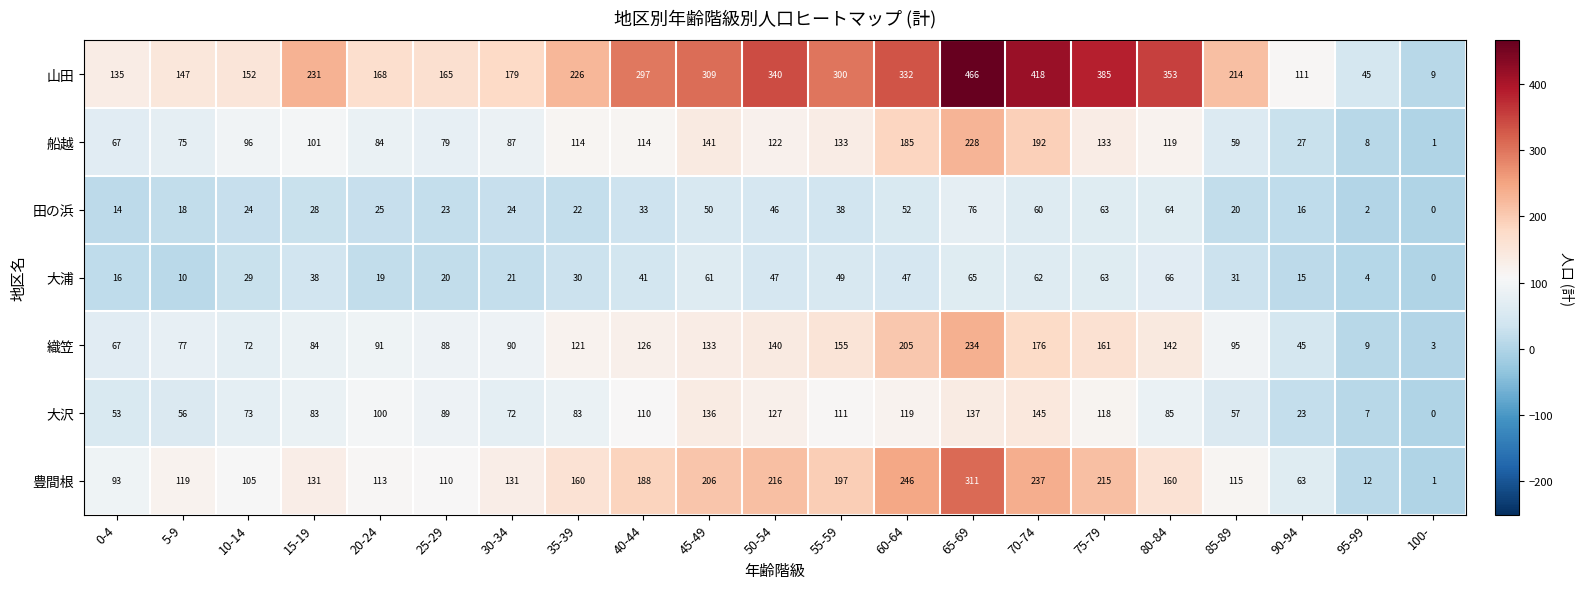

At which category is the sum across all series the highest?

65-69